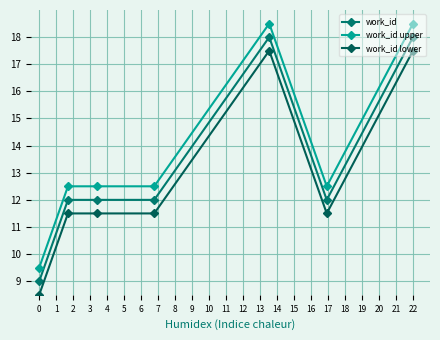

At how many categories does at least one series exceed 16?

2